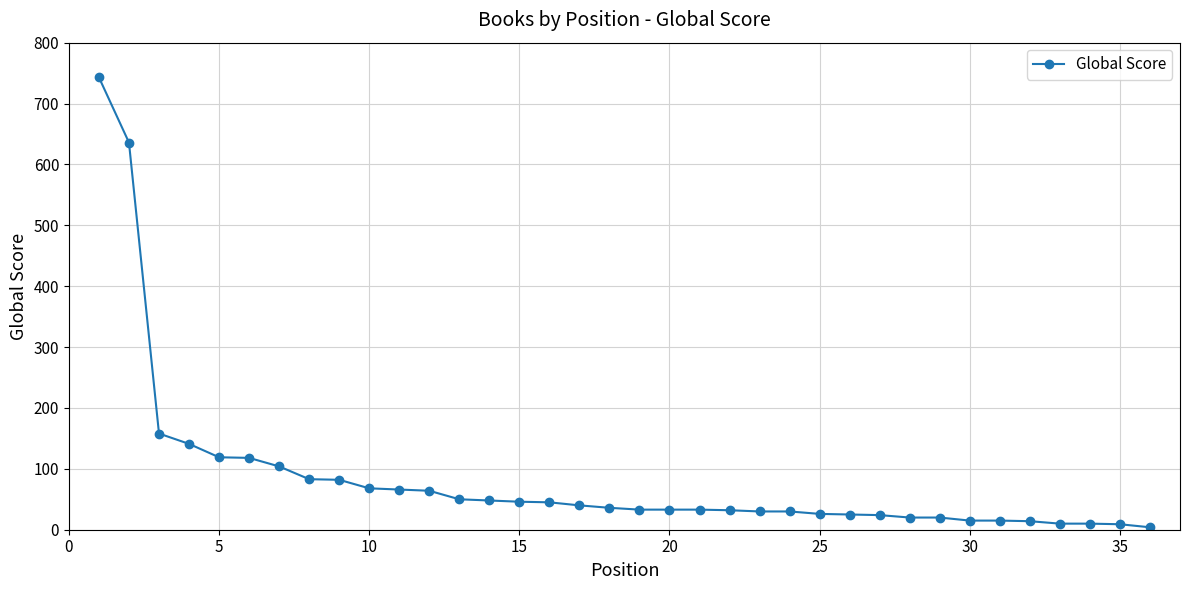

How many distinct data groups are displayed?

1